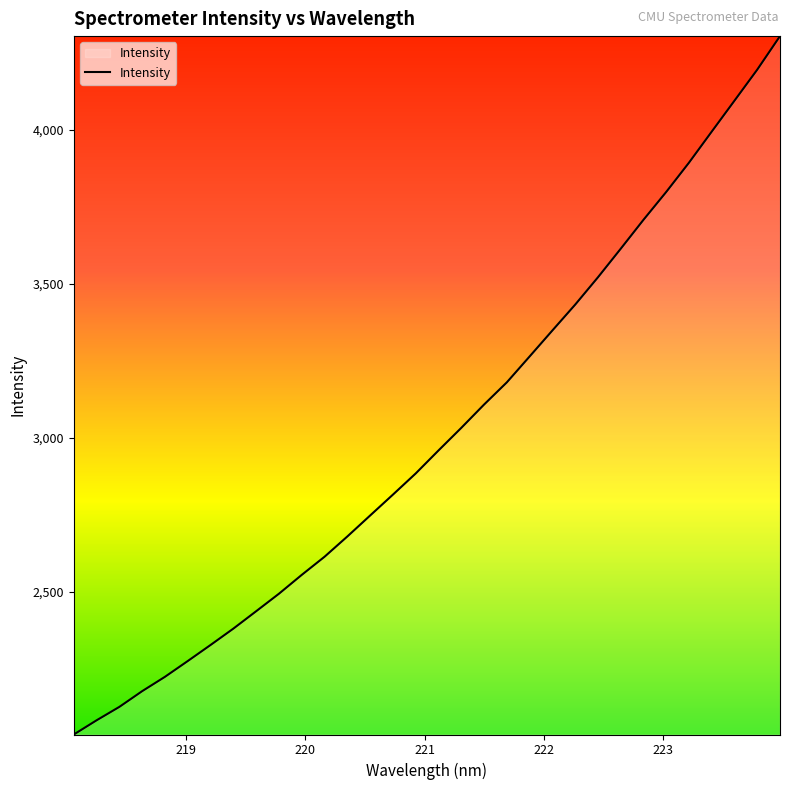

What is the smallest value displayed?

2036.7